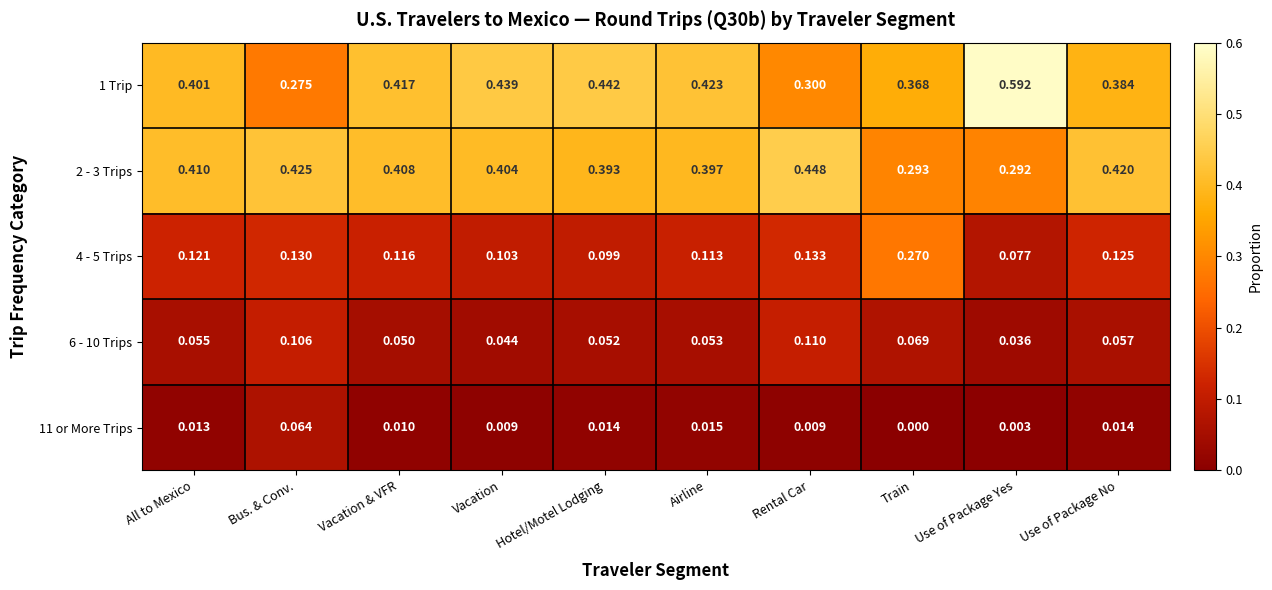

Which category has the lowest value in the 4 - 5 Trips series?

Use of Package Yes